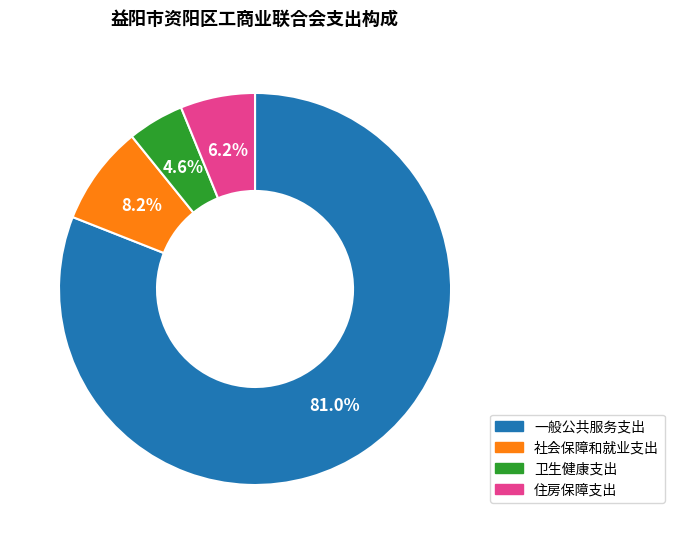

What percentage is the 一般公共服务支出 slice, to the nearest percent?

81%